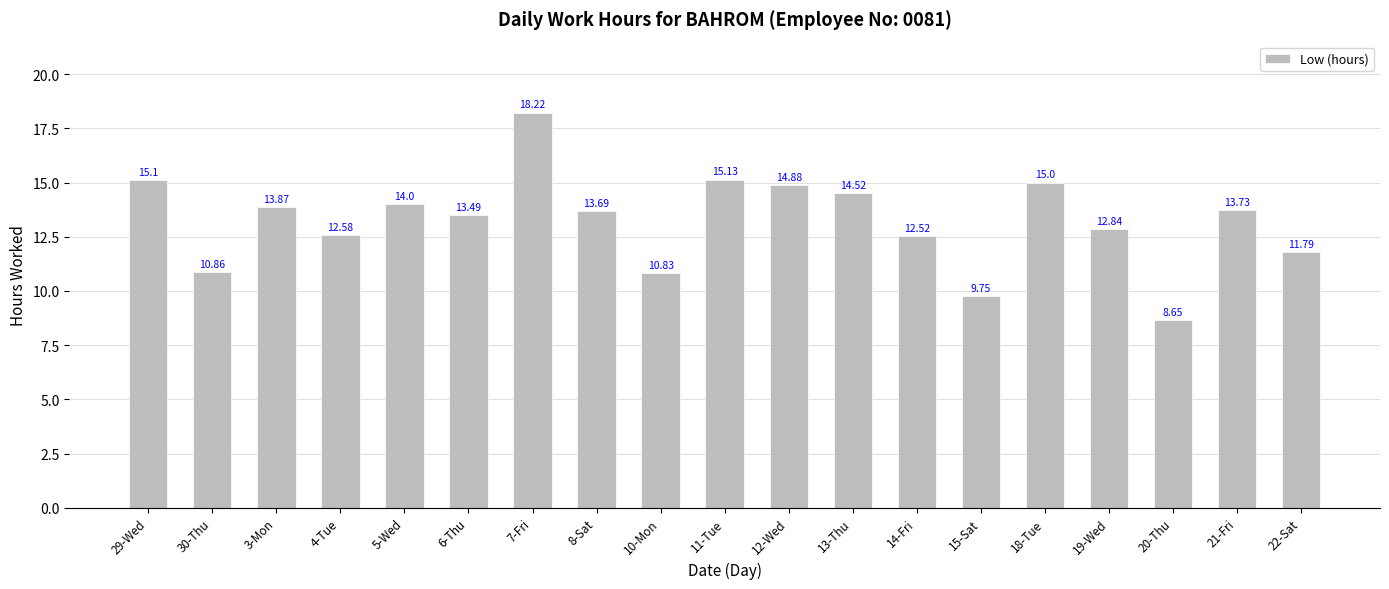

Is it true that the value at 14-Fri is 7.4?

False